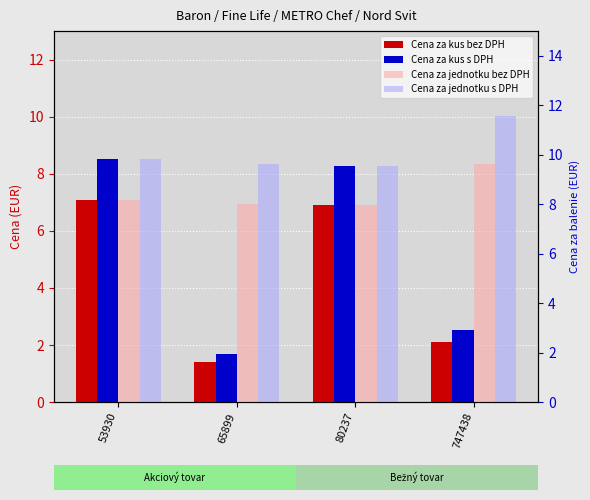

The Cena za kus s DPH series shows 8.5 at 53930. True or false?

True